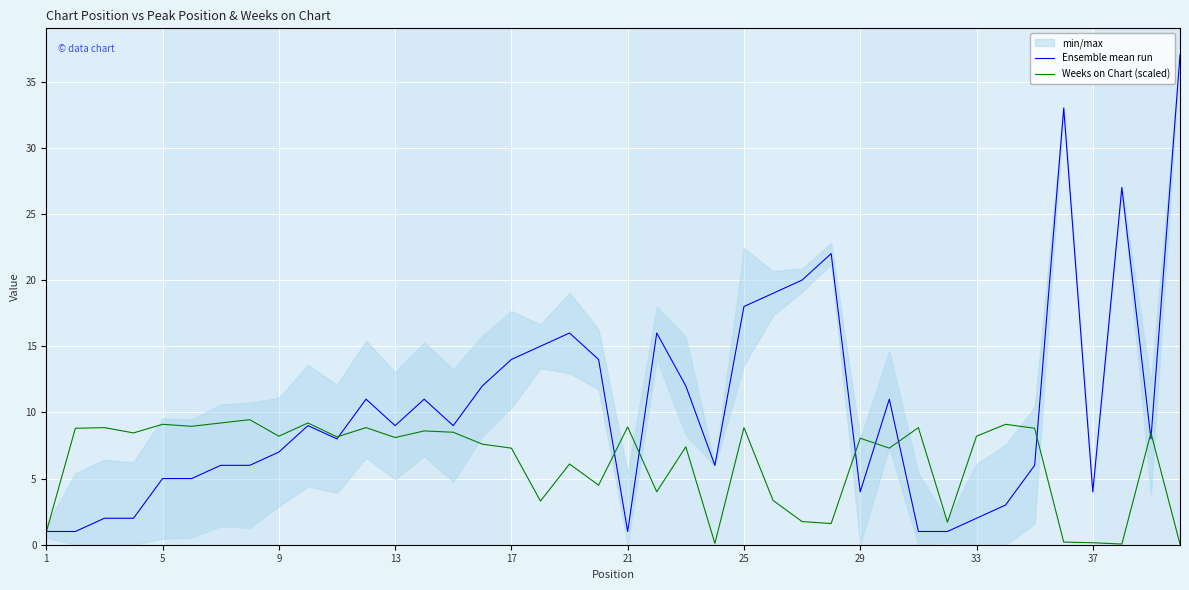

What is the minimum value for Ensemble mean run?

1.0